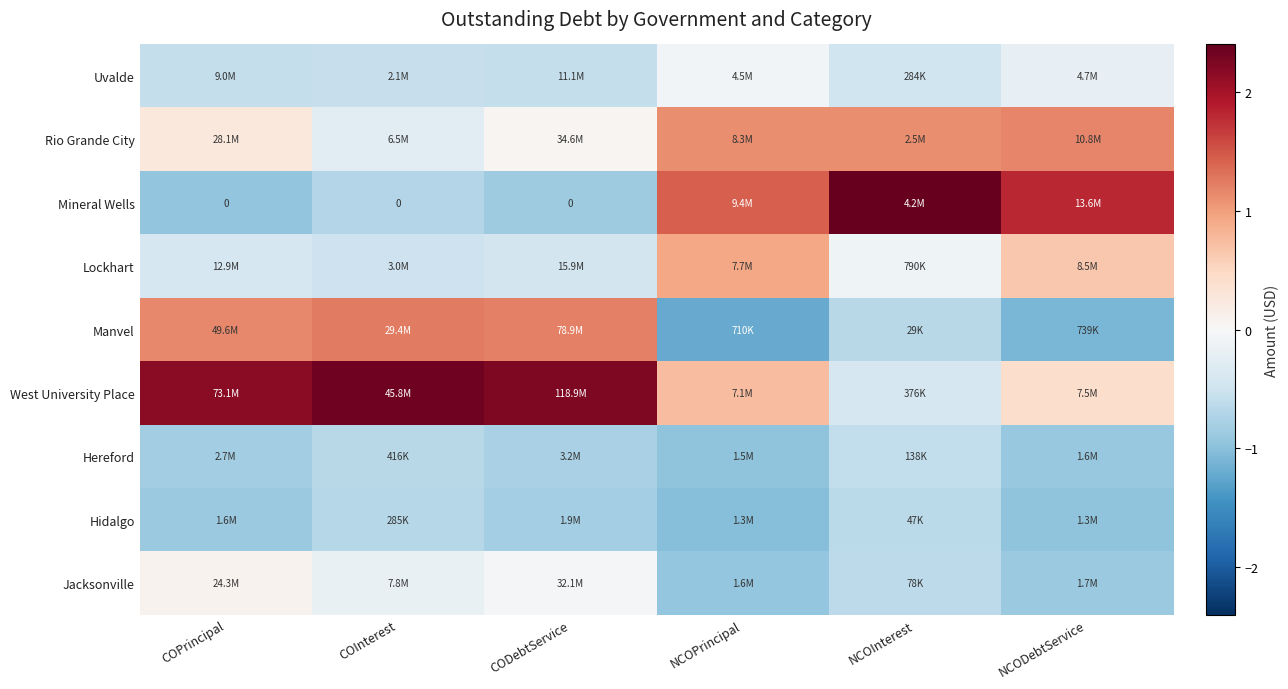

Which series has the largest total across all categories?

West University Place